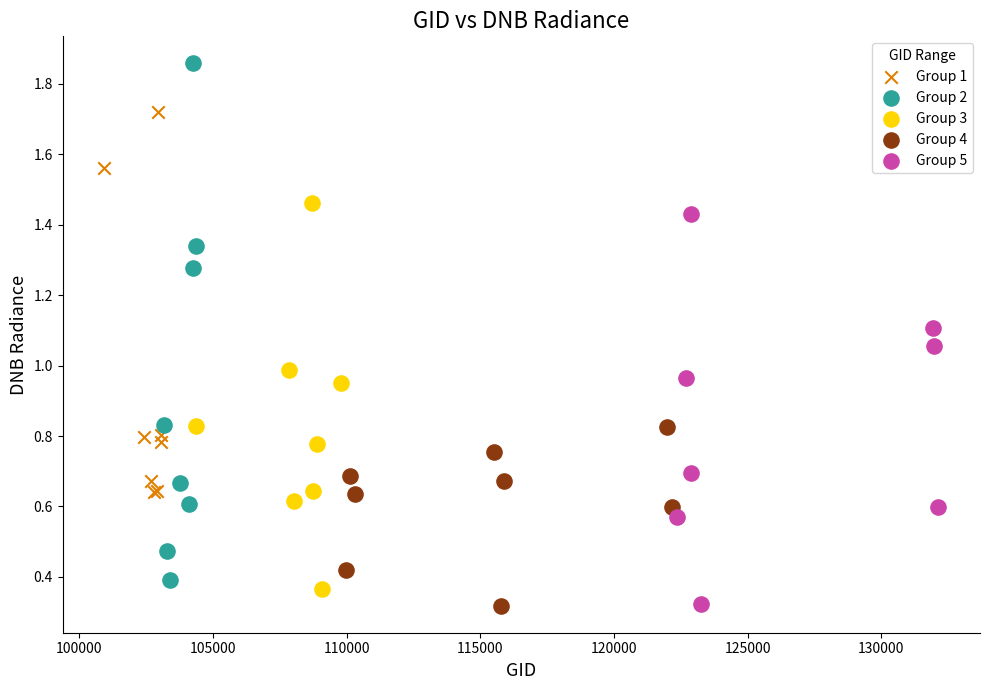

Which series has the widest spread of Y values?

Group 2